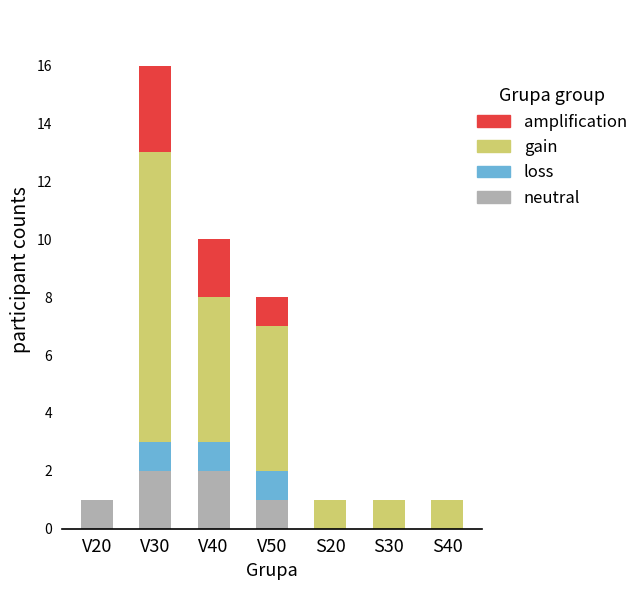

The neutral series shows 3 at V40. True or false?

False